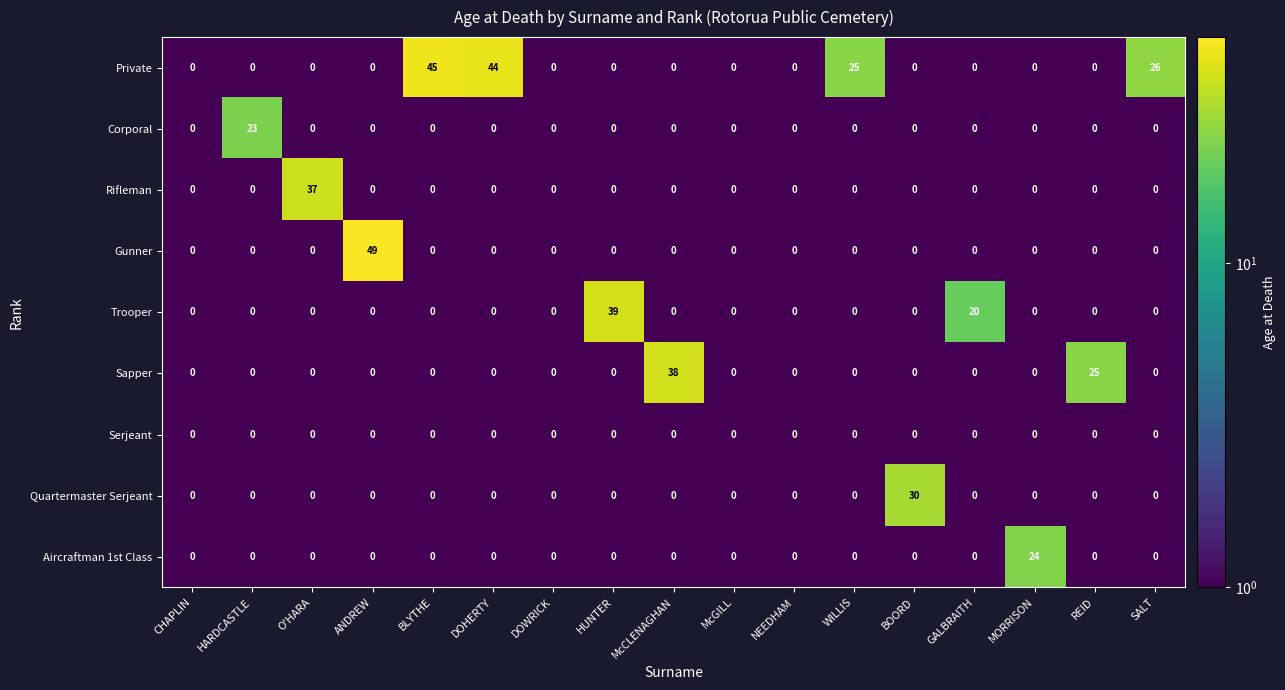

What is the sum of all Gunner values?

49